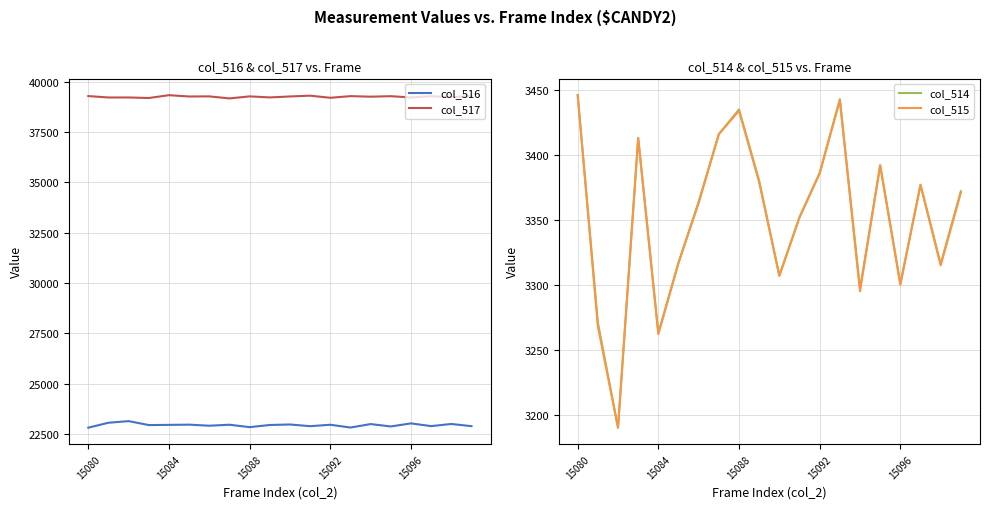

What is the difference between the maximum and minimum values in the col_517 series?

160